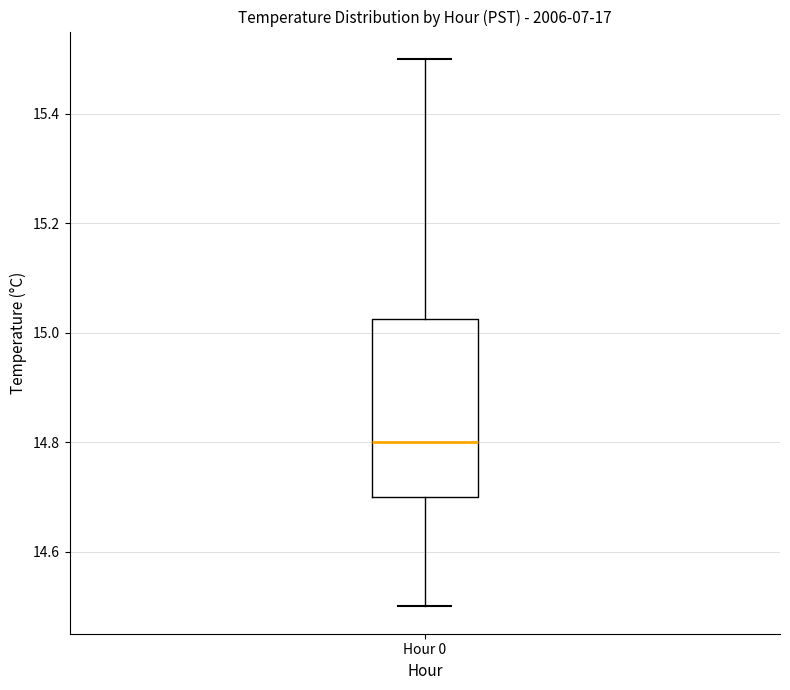

Where does the median line of the box for Hour 0 sit on the y-axis? The values are not printed on the chart, so give them approximately, as read against the axis.

14.80